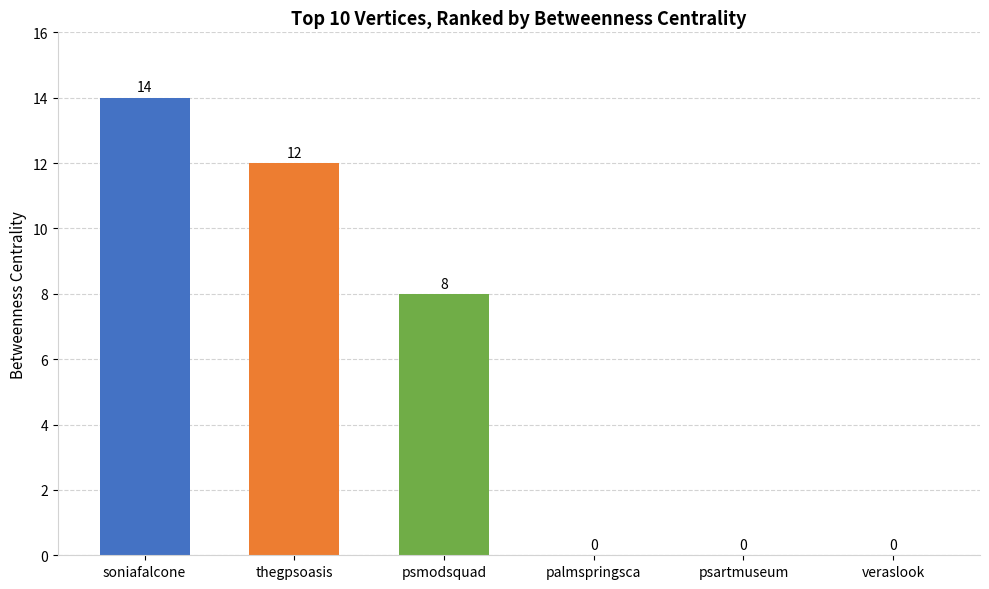

Are the bars horizontal?

No